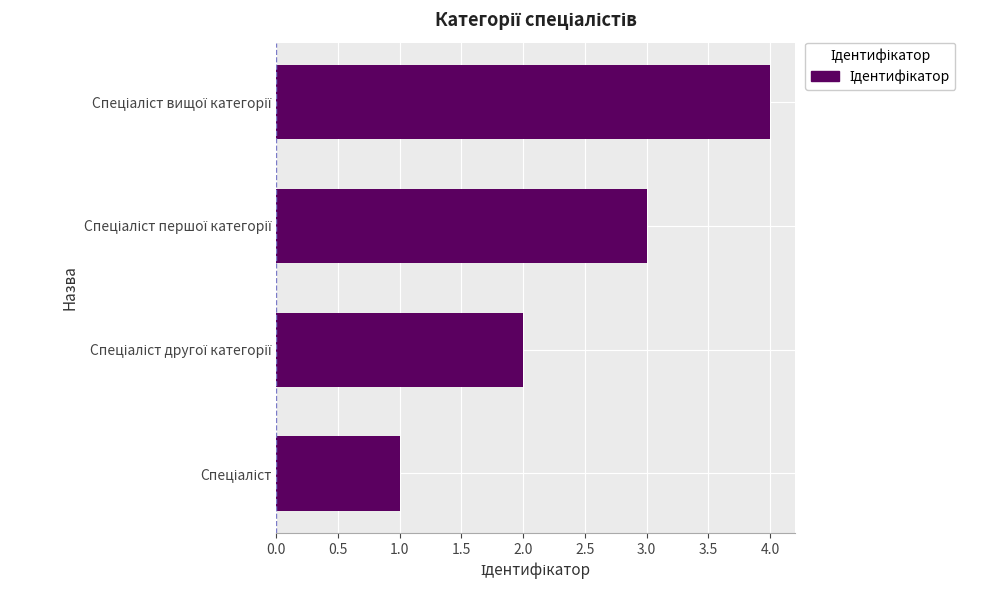

Count the number of data series in this chart.

1